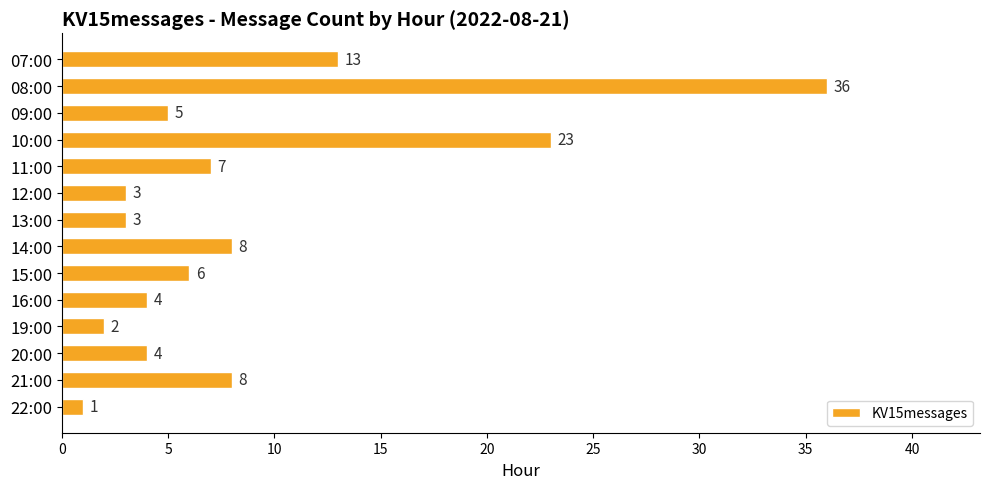

What is the average value?

9